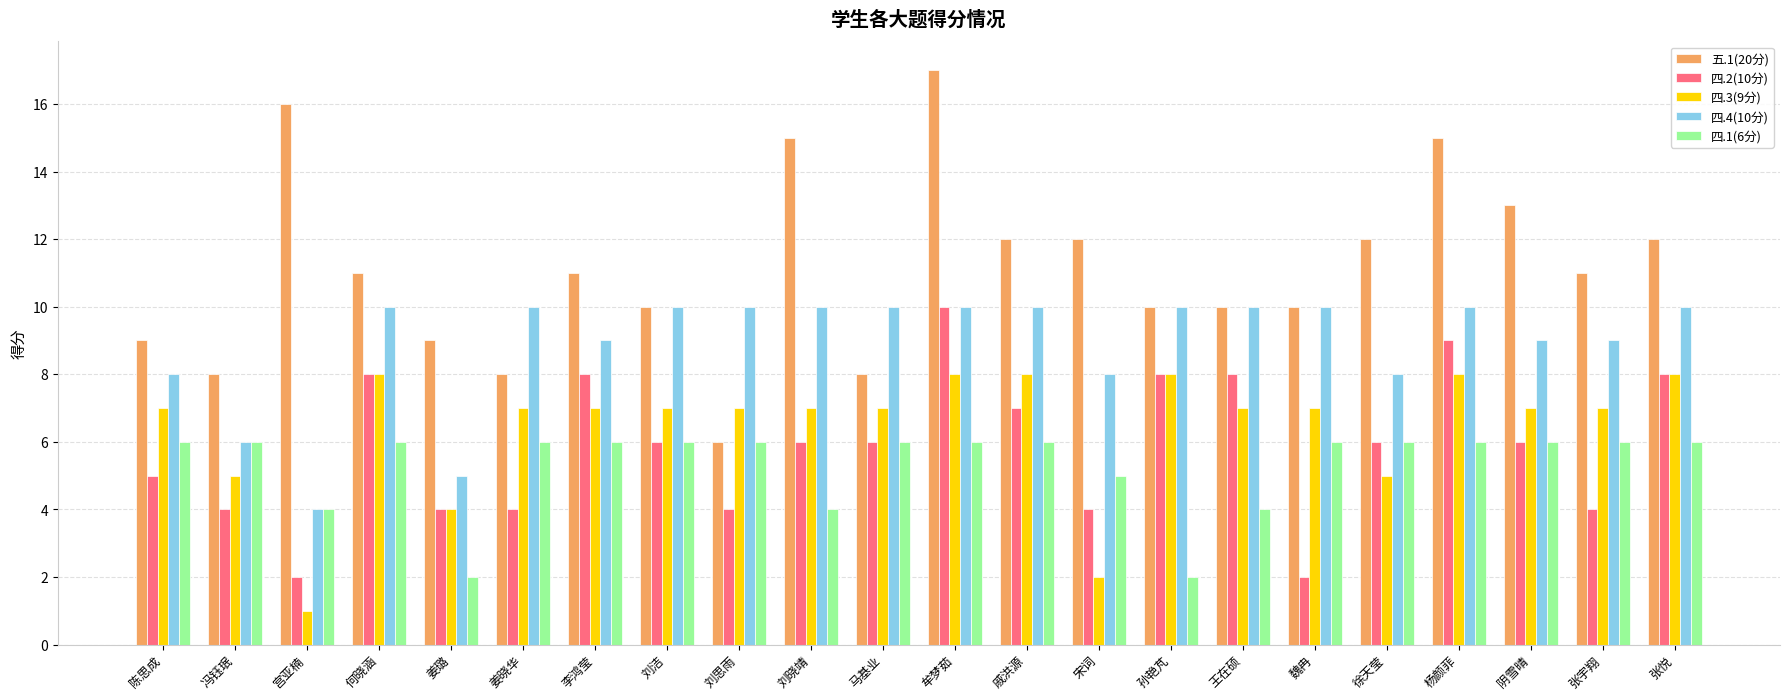

What is the spread (max minus min) of values at 刘洁?

4